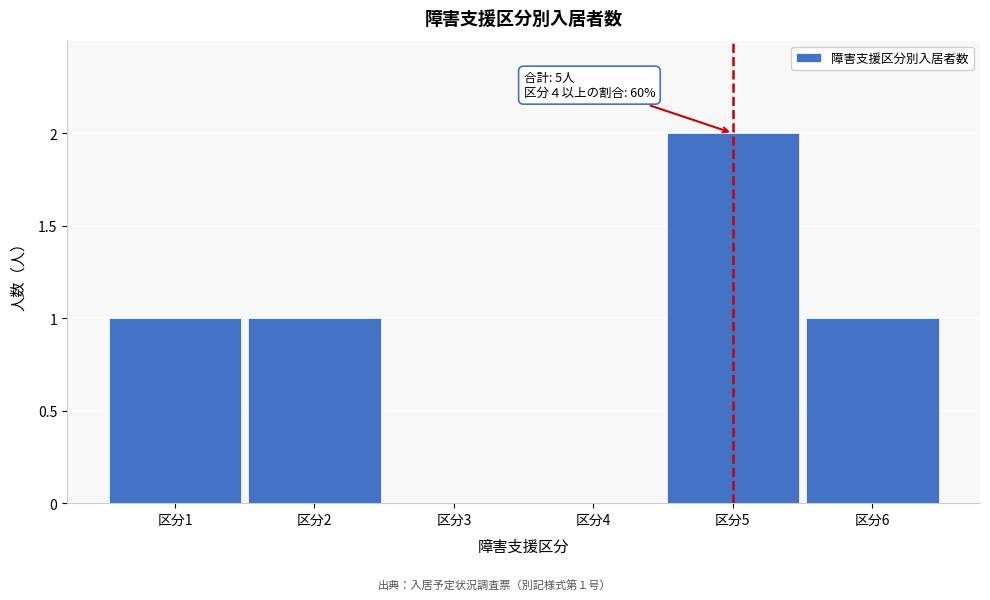

Reading right to left, extract all data points from this chart.

区分6=1	区分5=2	区分4=0	区分3=0	区分2=1	区分1=1